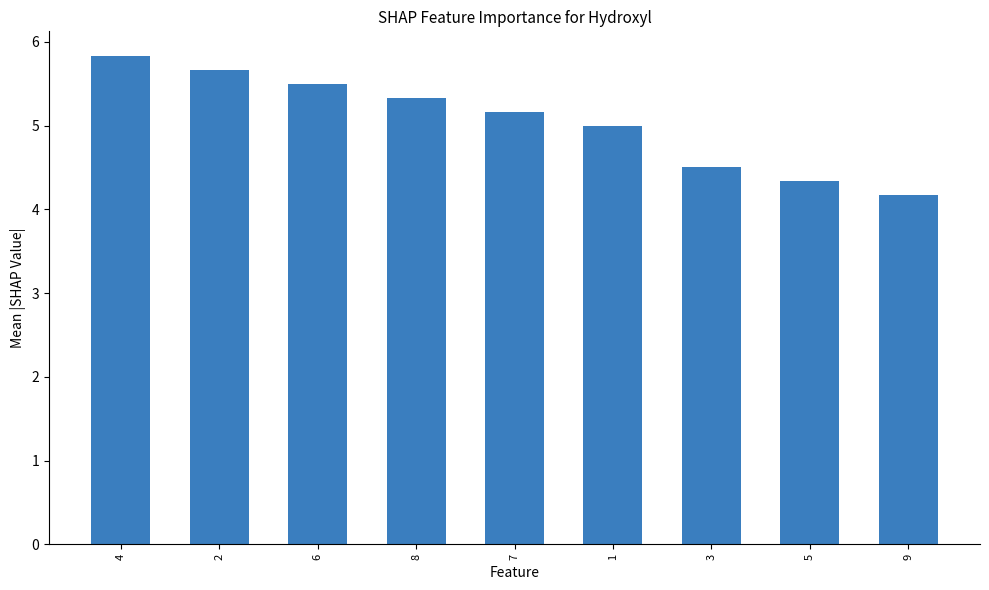

At which category does the chart reach its peak across all series?

4